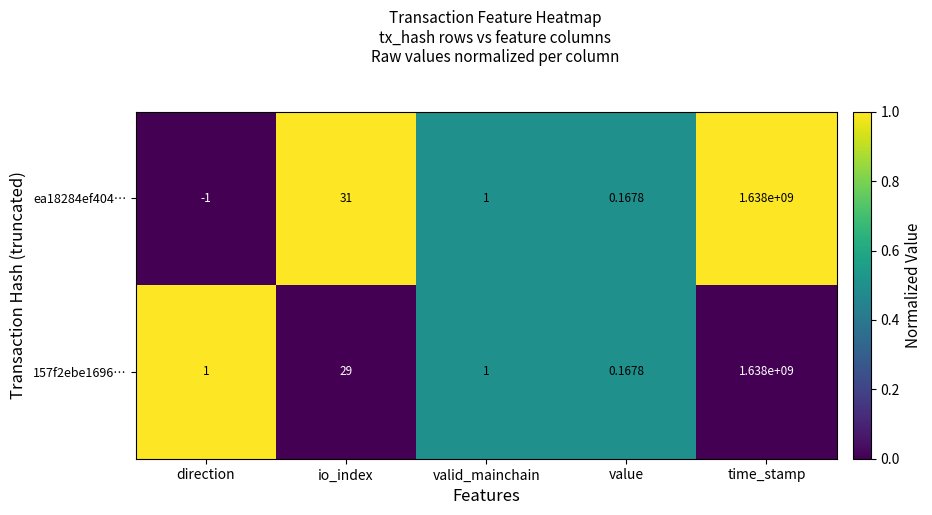

At which category does the chart reach its peak across all series?

time_stamp